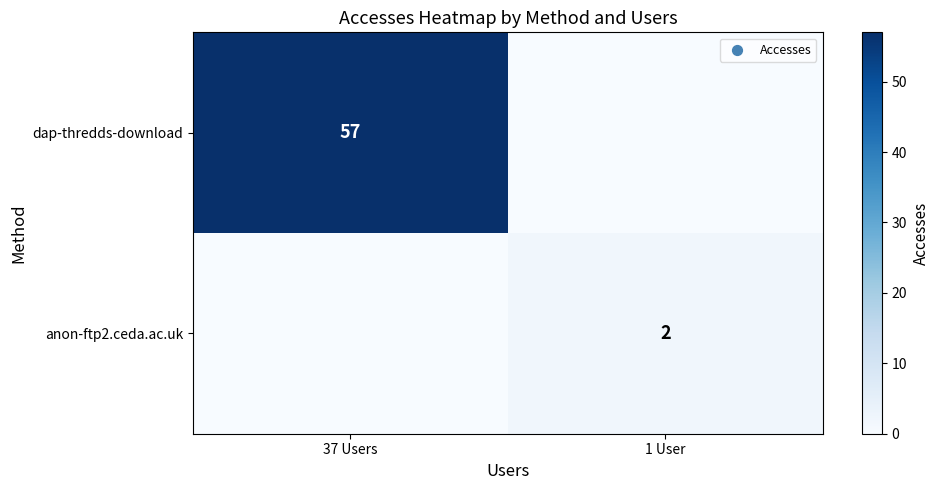

The dap-thredds-download series shows 57 at 37 Users. True or false?

True